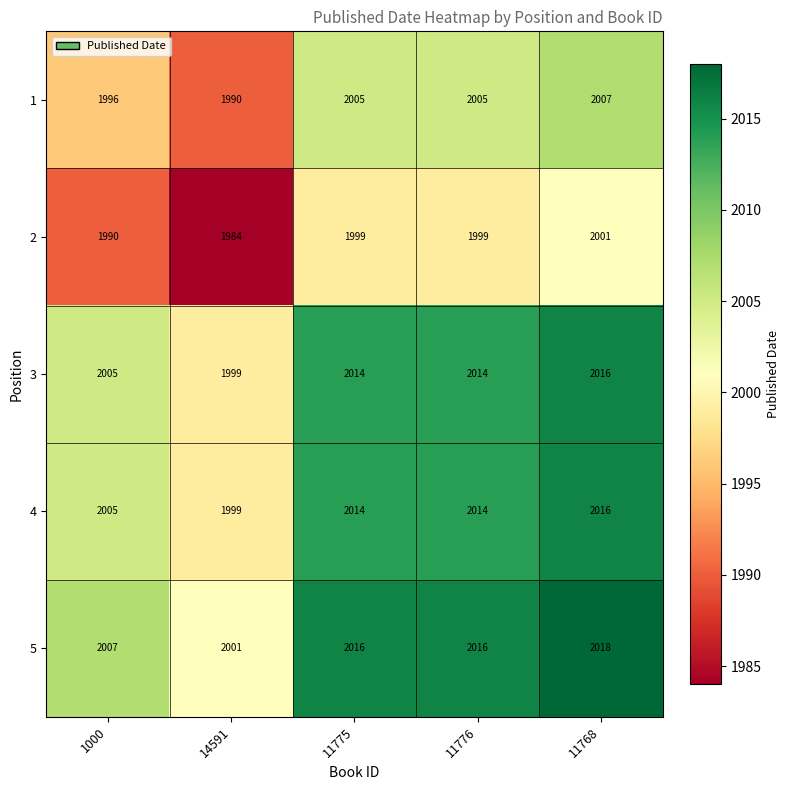

Reading left to right, transcribe all the data shown in this chart.

1: 1000=1996	14591=1990	11775=2005	11776=2005	11768=2007
2: 1000=1990	14591=1984	11775=1999	11776=1999	11768=2001
3: 1000=2005	14591=1999	11775=2014	11776=2014	11768=2016
4: 1000=2005	14591=1999	11775=2014	11776=2014	11768=2016
5: 1000=2007	14591=2001	11775=2016	11776=2016	11768=2018